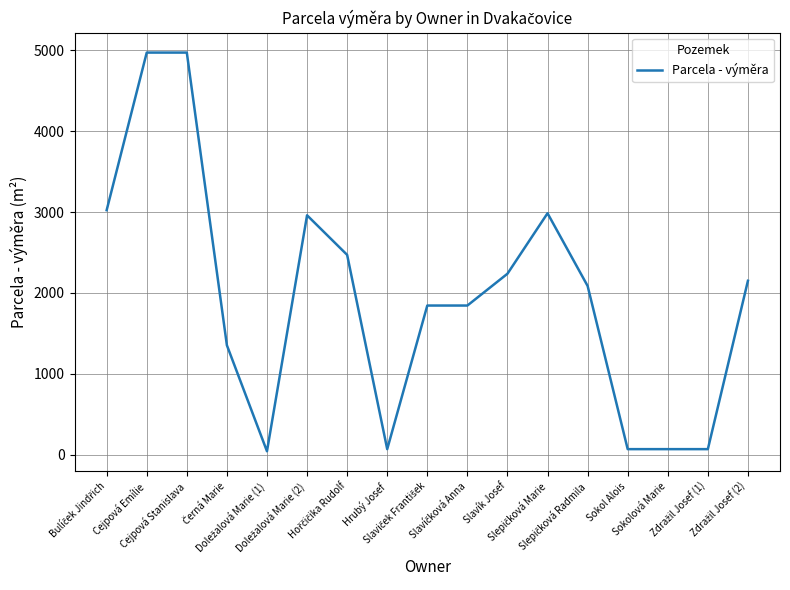

What is the difference between the maximum and minimum values?

4925